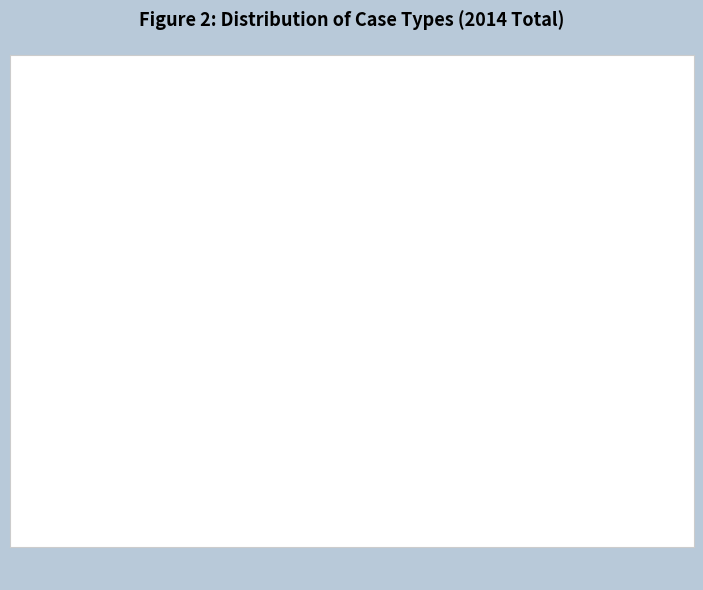

To the nearest percent, what is the difference between the largest and smallest slice percentages?

53%